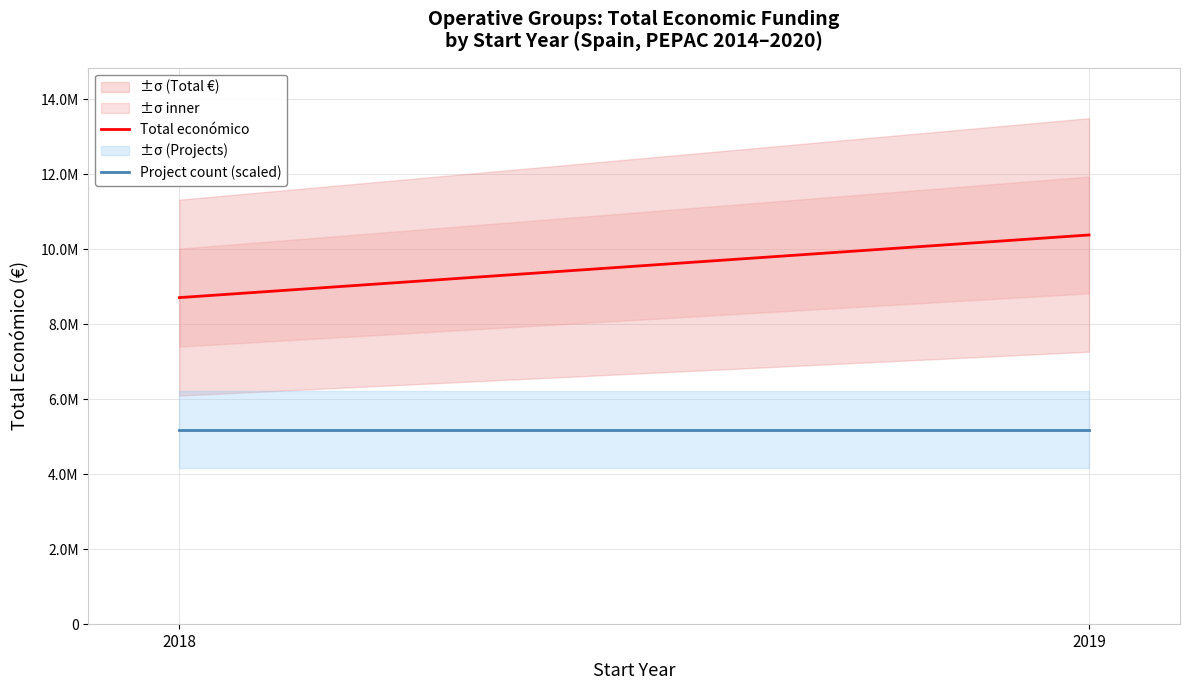

What is the maximum value shown in the chart?

10375834